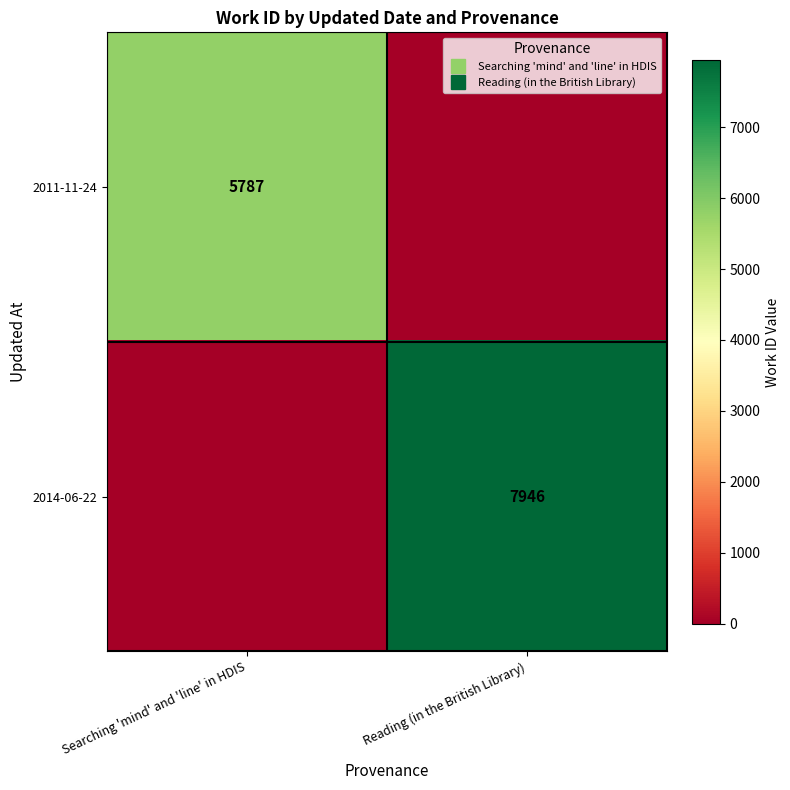

Is it true that 2011-11-24 equals -3099 at Reading (in the British Library)?

False